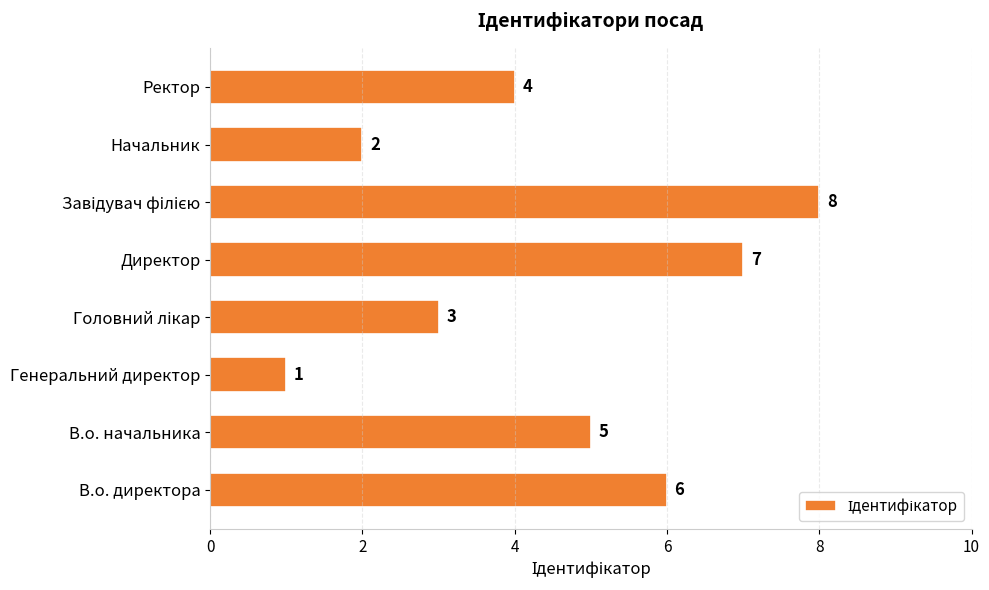

What is the difference between the maximum and minimum values?

7